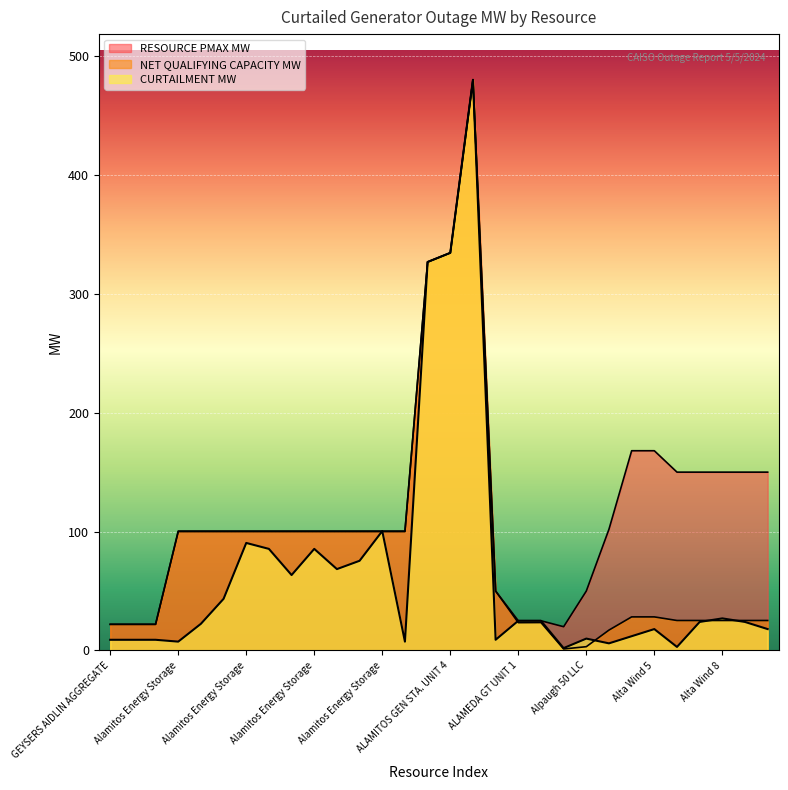

Where is the first local maximum for NET QUALIFYING CAPACITY MW?

ALAMITOS GEN STA. UNIT 5